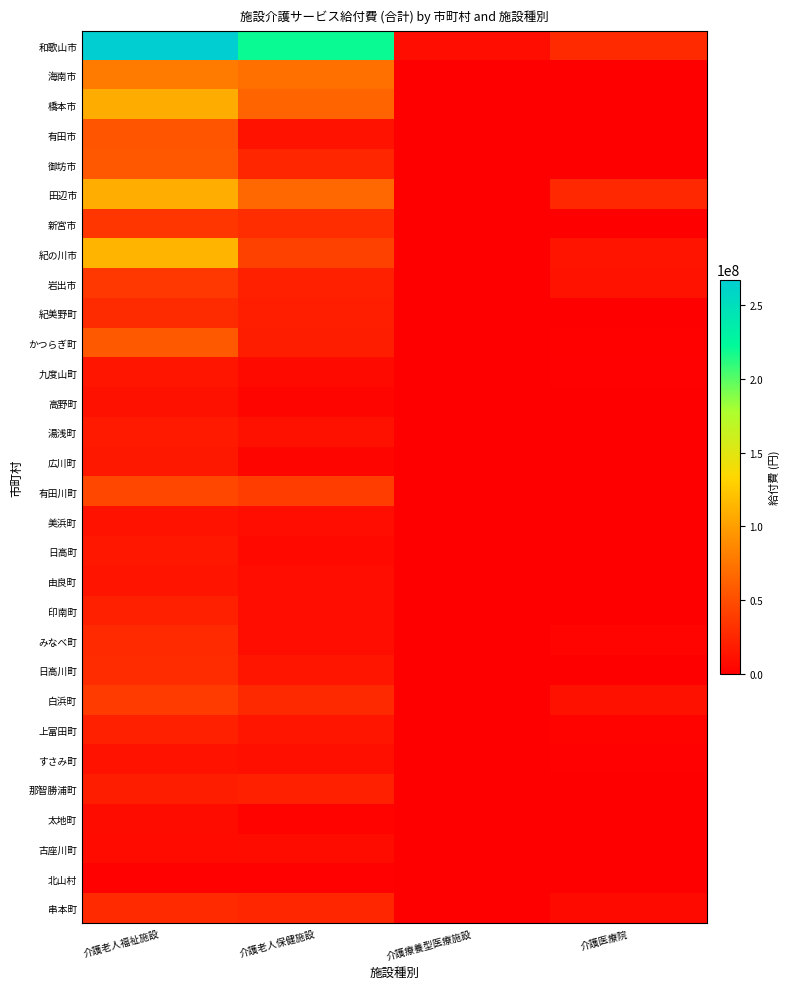

Which series has the largest range (max minus min)?

和歌山市